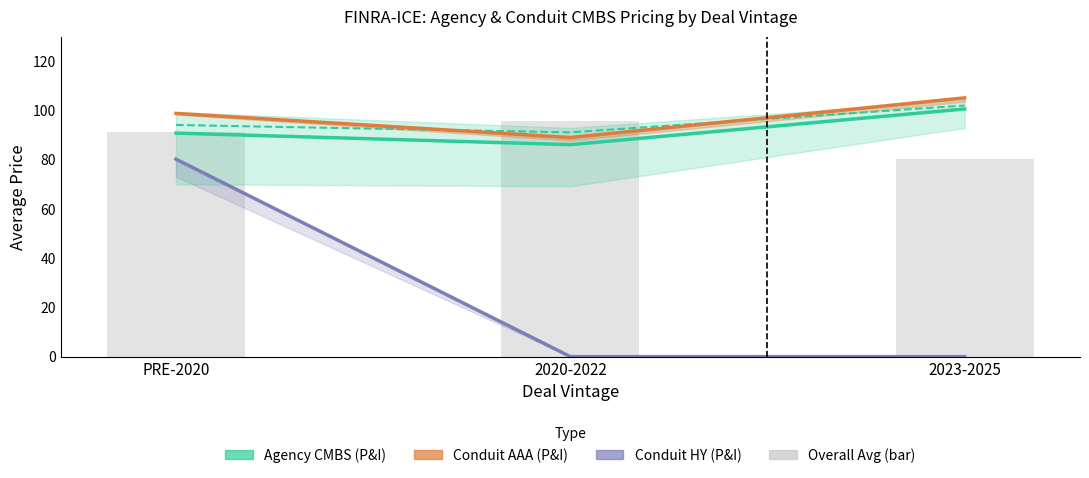

What is the difference between the second highest and minimum values in the Agency CMBS (P&I) Wtd Avg Price series?

3.0